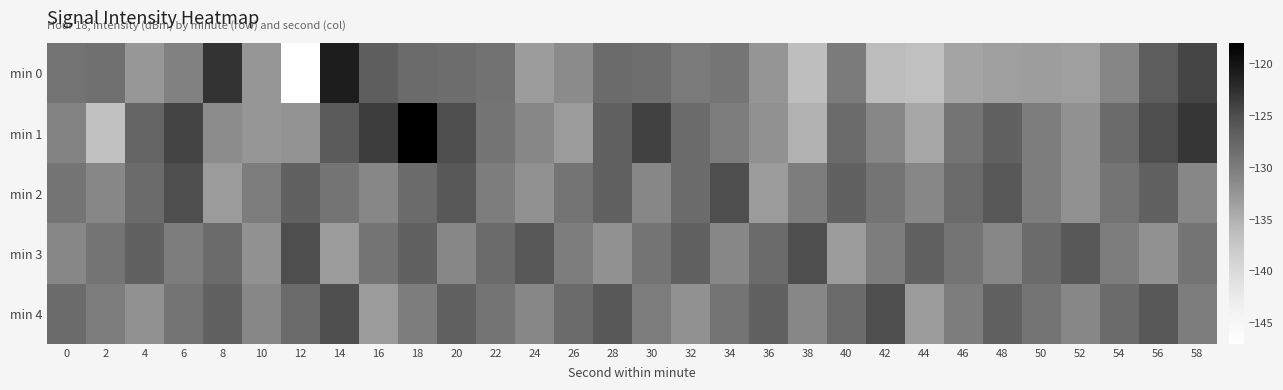

Reading left to right, extract all data points from this chart.

min 0: 0=-129.0	2=-128.6	4=-132.7	6=-130.4	8=-122.8	10=-132.5	12=-147.0	14=-120.9	16=-126.7	18=-128.0	20=-128.2	22=-128.9	24=-133.1	26=-131.4	28=-128.0	30=-128.4	32=-129.7	34=-129.2	36=-132.4	38=-136.3	40=-129.7	42=-136.0	44=-136.5	46=-133.8	48=-133.4	50=-133.2	52=-133.4	54=-130.9	56=-126.5	58=-124.3
min 1: 0=-130.7	2=-136.7	4=-127.5	6=-124.1	8=-131.5	10=-132.6	12=-132.2	14=-126.4	16=-123.6	18=-118.1	20=-125.0	22=-129.0	24=-131.0	26=-133.0	28=-127.0	30=-124.0	32=-128.0	34=-130.0	36=-132.0	38=-135.0	40=-128.0	42=-131.0	44=-134.0	46=-129.0	48=-127.0	50=-130.0	52=-132.0	54=-128.0	56=-125.0	58=-123.0
min 2: 0=-129.0	2=-131.0	4=-128.0	6=-125.0	8=-133.0	10=-130.0	12=-127.0	14=-129.0	16=-131.0	18=-128.0	20=-126.0	22=-130.0	24=-132.0	26=-129.0	28=-127.0	30=-131.0	32=-128.0	34=-125.0	36=-133.0	38=-130.0	40=-127.0	42=-129.0	44=-131.0	46=-128.0	48=-126.0	50=-130.0	52=-132.0	54=-129.0	56=-127.0	58=-131.0
min 3: 0=-131.0	2=-129.0	4=-127.0	6=-130.0	8=-128.0	10=-132.0	12=-125.0	14=-133.0	16=-129.0	18=-127.0	20=-131.0	22=-128.0	24=-126.0	26=-130.0	28=-132.0	30=-129.0	32=-127.0	34=-131.0	36=-128.0	38=-125.0	40=-133.0	42=-130.0	44=-127.0	46=-129.0	48=-131.0	50=-128.0	52=-126.0	54=-130.0	56=-132.0	58=-129.0
min 4: 0=-128.0	2=-130.0	4=-132.0	6=-129.0	8=-127.0	10=-131.0	12=-128.0	14=-125.0	16=-133.0	18=-130.0	20=-127.0	22=-129.0	24=-131.0	26=-128.0	28=-126.0	30=-130.0	32=-132.0	34=-129.0	36=-127.0	38=-131.0	40=-128.0	42=-125.0	44=-133.0	46=-130.0	48=-127.0	50=-129.0	52=-131.0	54=-128.0	56=-126.0	58=-130.0